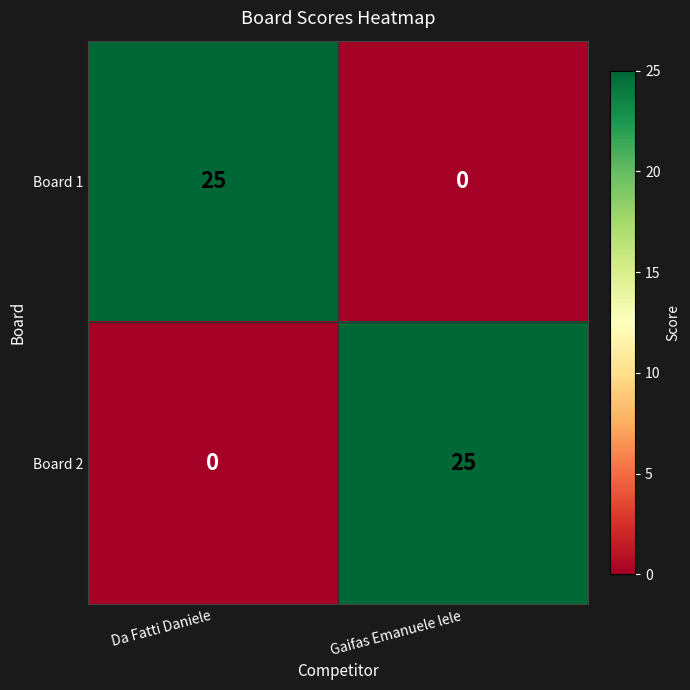

What is the sum of the Board 1 values at Gaifas Emanuele lele and Da Fatti Daniele?

25